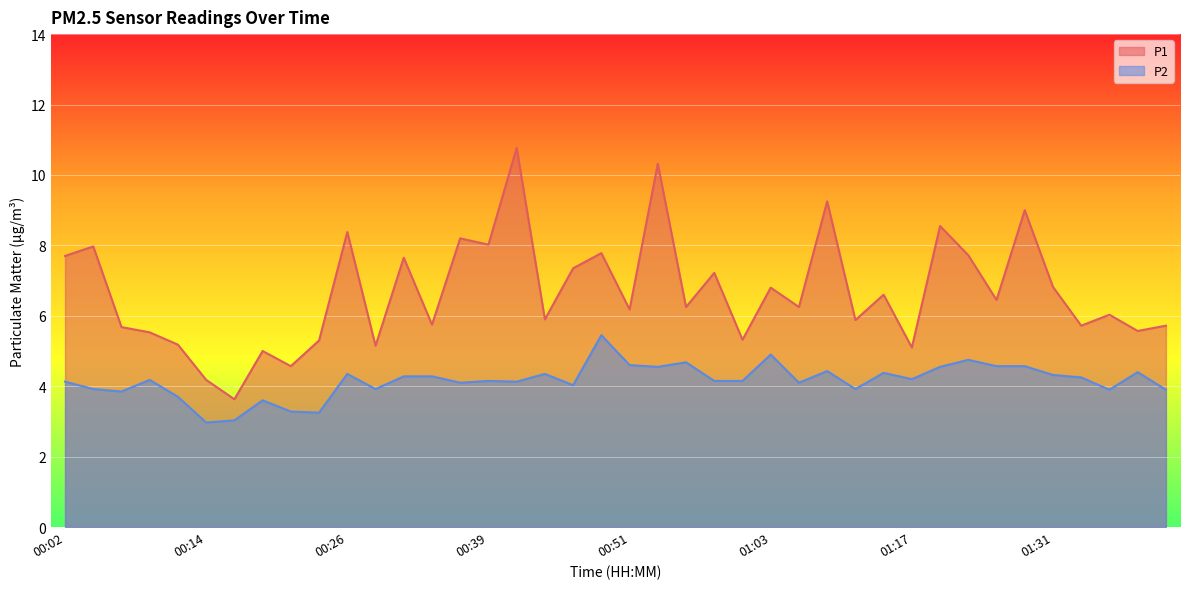

At which label does P2 first exceed 4?

00:02